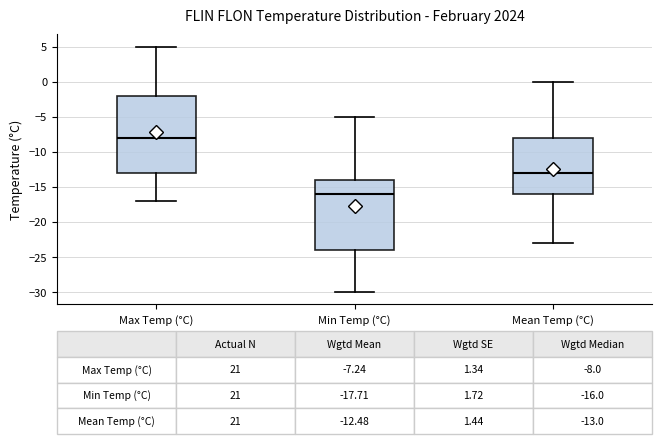

Which box has the highest median line?

Max Temp (°C)